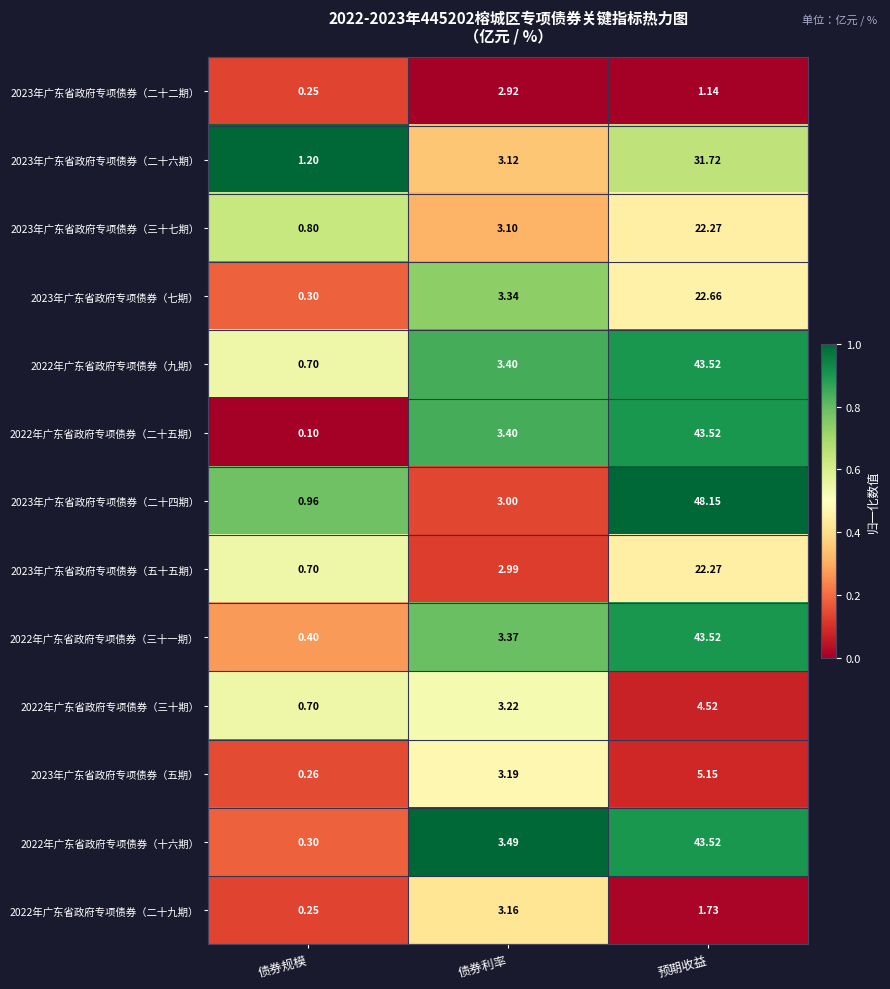

List the labels in order of 2022年广东省政府专项债券（三十一期） value, largest first.

预期收益, 债券利率, 债券规模